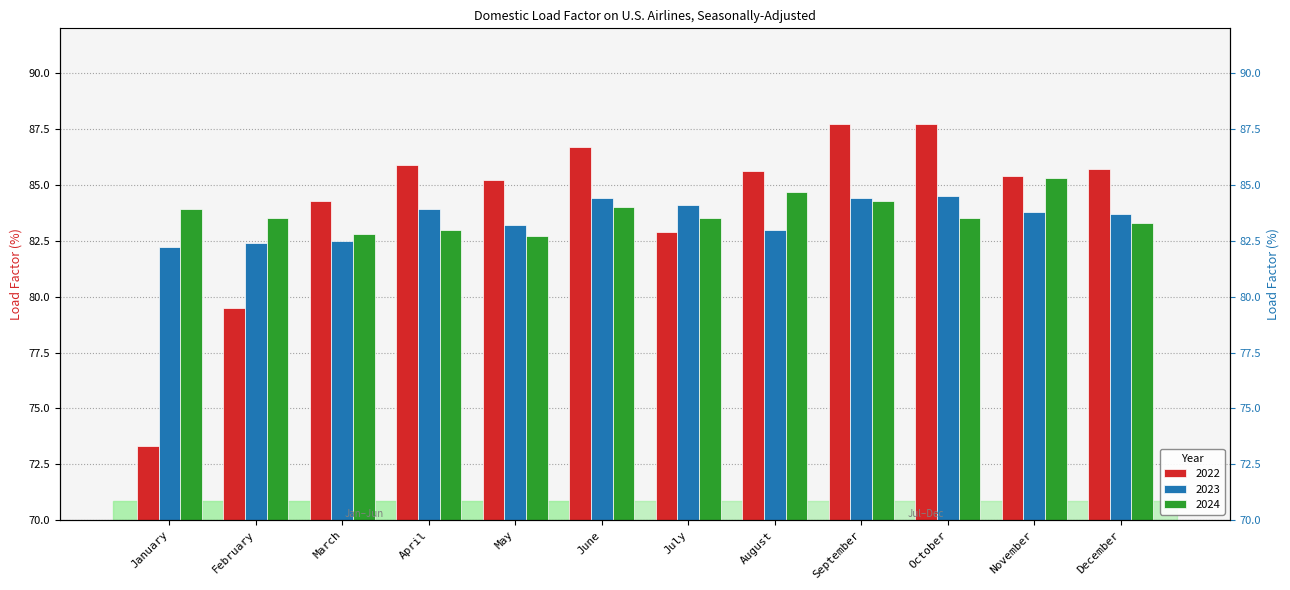

What is the value of the 2024 bar at the 1st from the left?

83.9